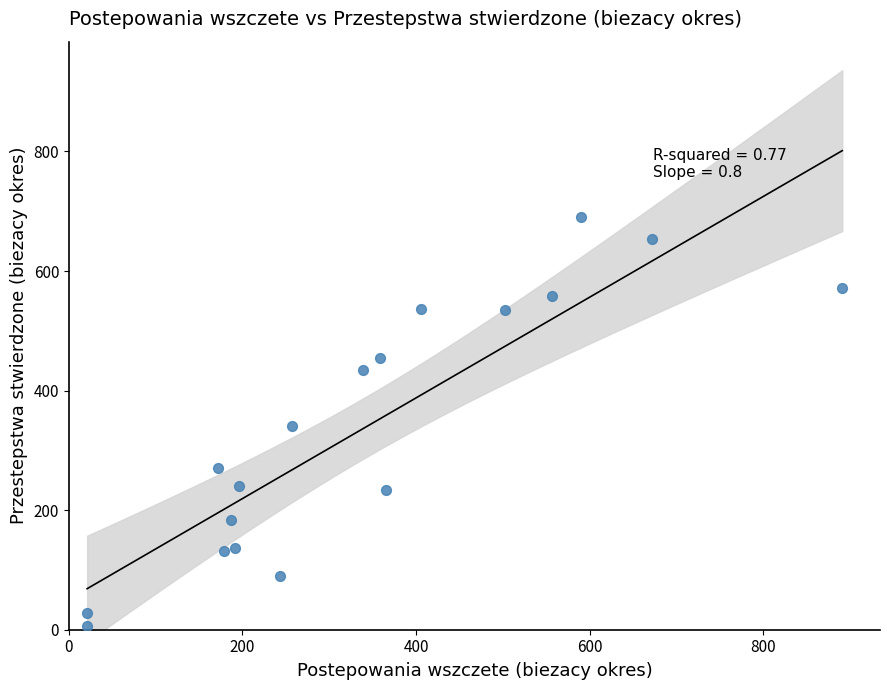

What is the range of X values (max minus min)?

870